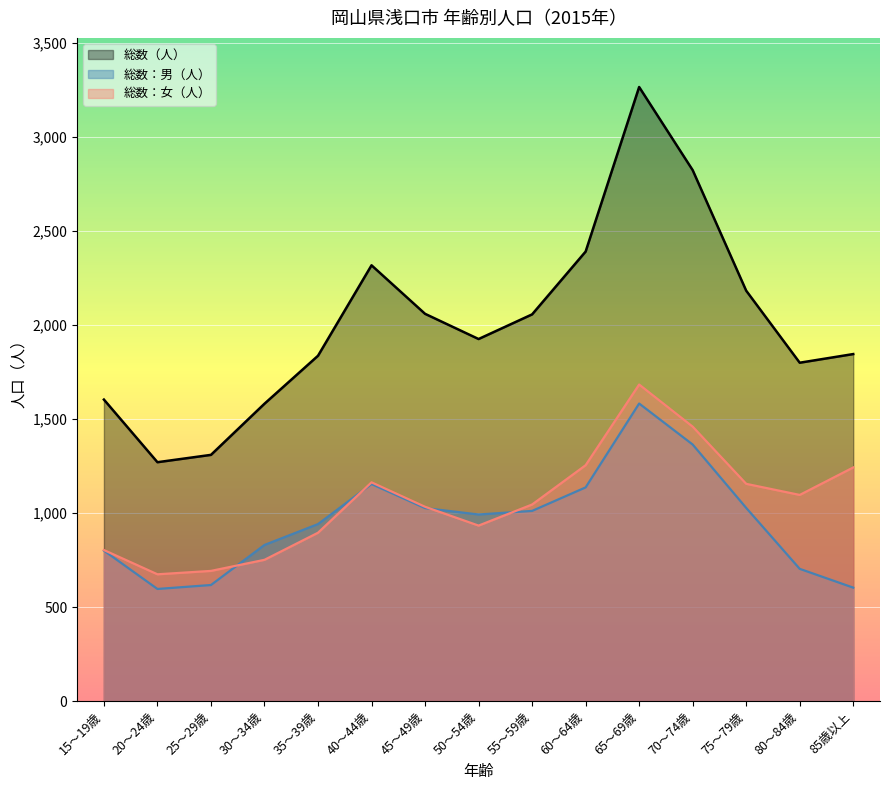

How many lines are shown in the chart?

3